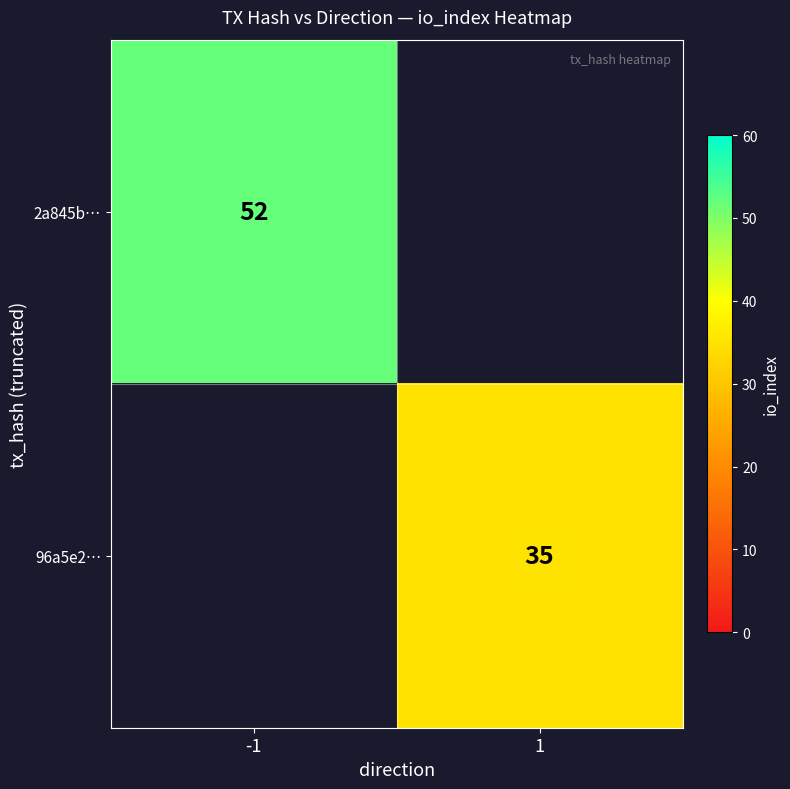

Count the number of categories in the chart.

2